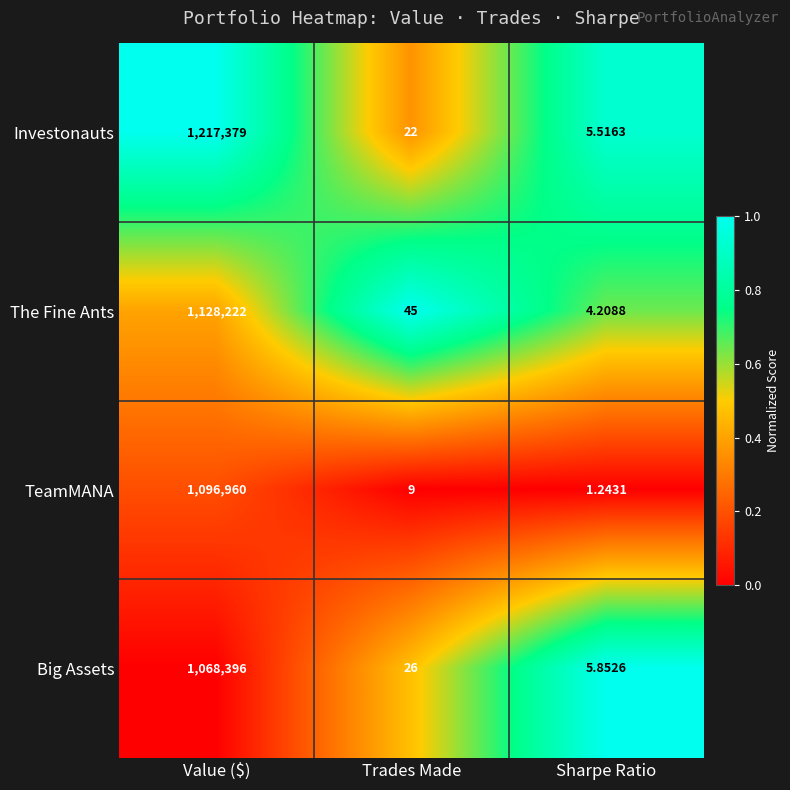

Rank the series by their maximum value, from lowest to highest.

Big Assets, TeamMANA, The Fine Ants, Investonauts